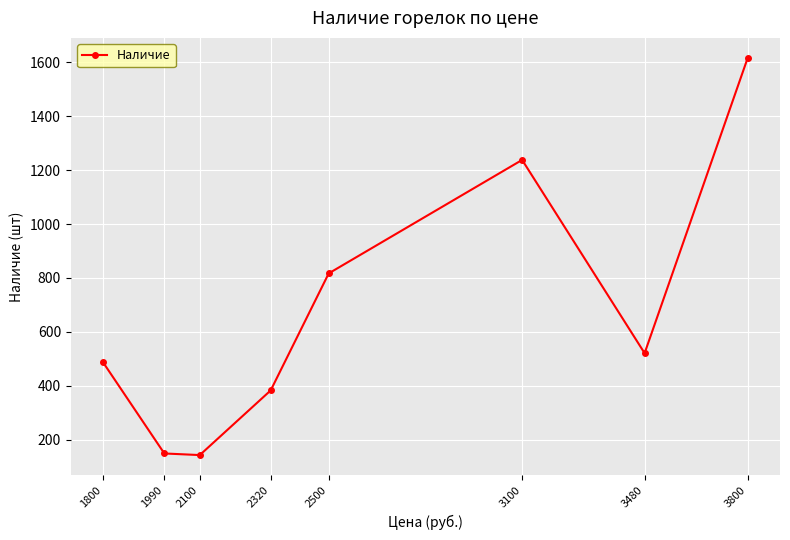

Which label corresponds to the largest value in the chart?

3800